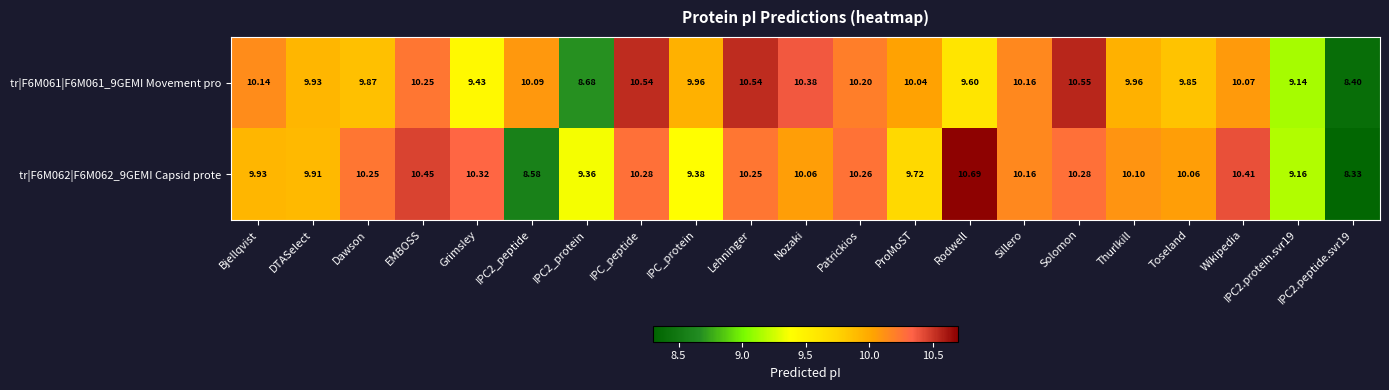

Which series has the widest spread of values?

tr|F6M062|F6M062_9GEMI Capsid prote